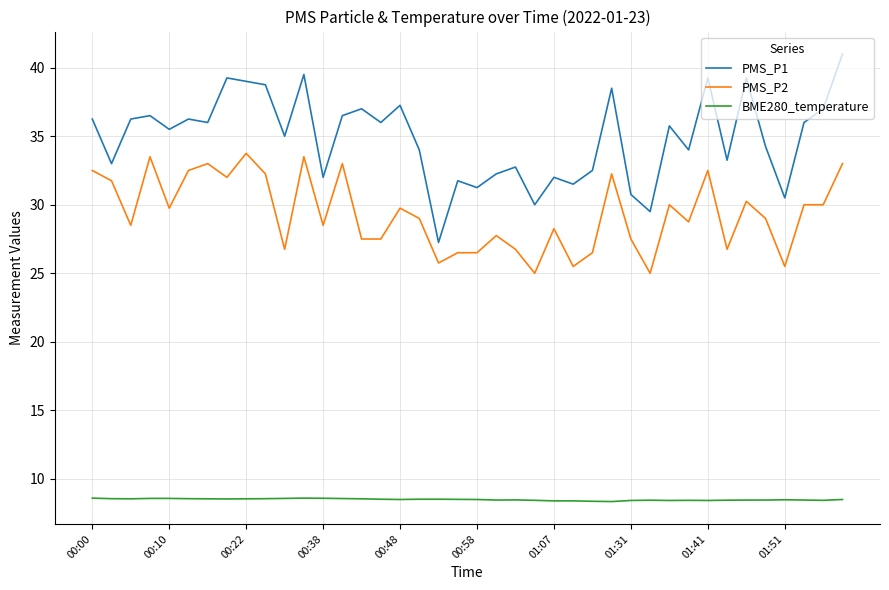

What are all the series names shown in the legend?

PMS_P1, PMS_P2, BME280_temperature